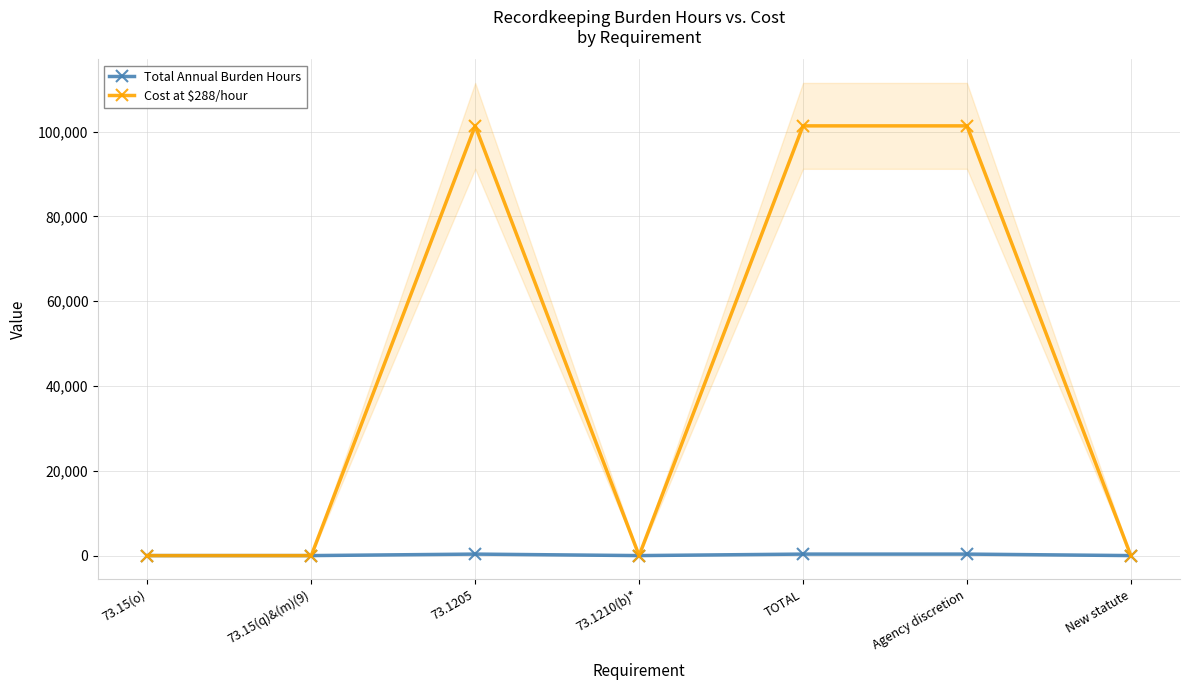

True or false: Total Annual Burden Hours and Cost at $288/hour cross at least once.

False